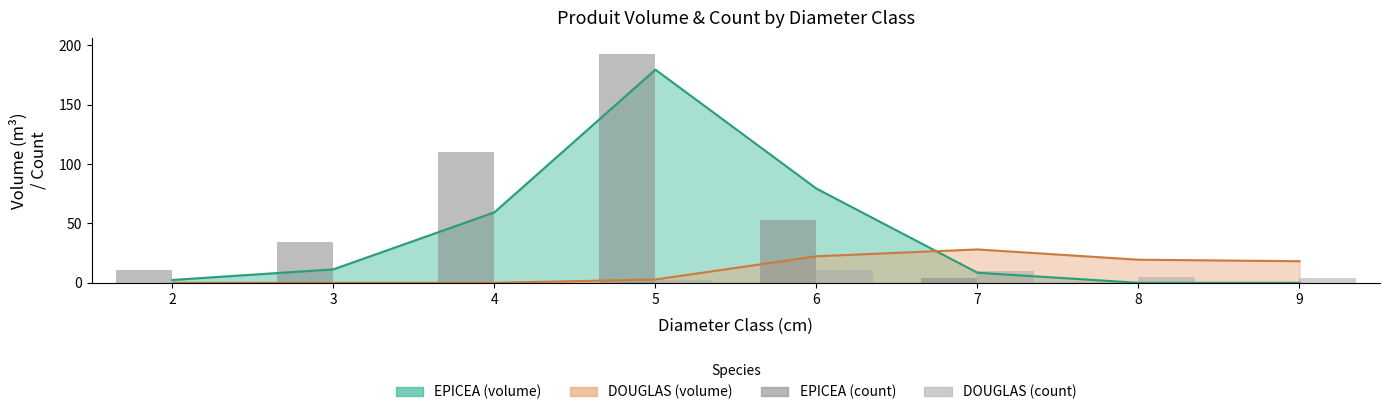

What is the difference between the maximum and minimum values in the DOUGLAS count series?

11